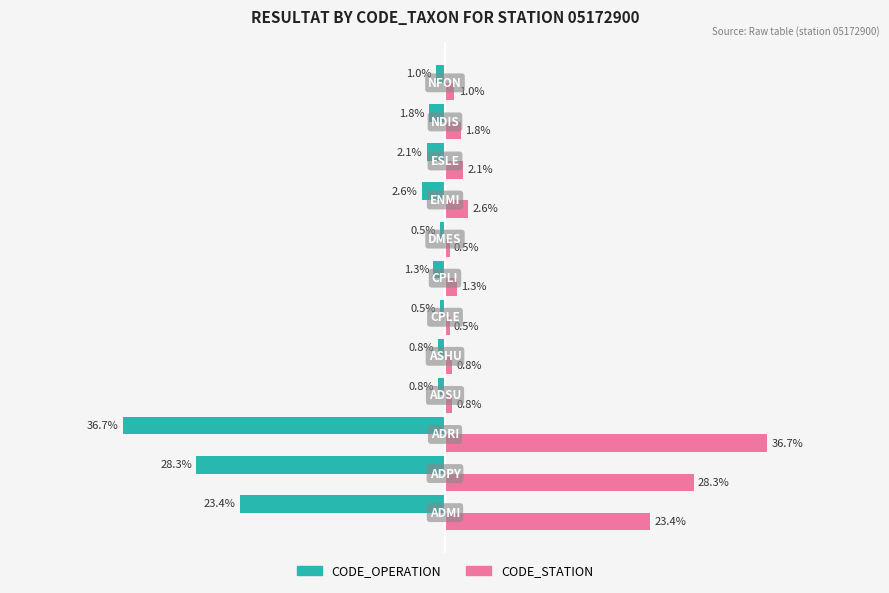

Rank the series by their maximum value, from highest to lowest.

CODE_STATION, CODE_OPERATION